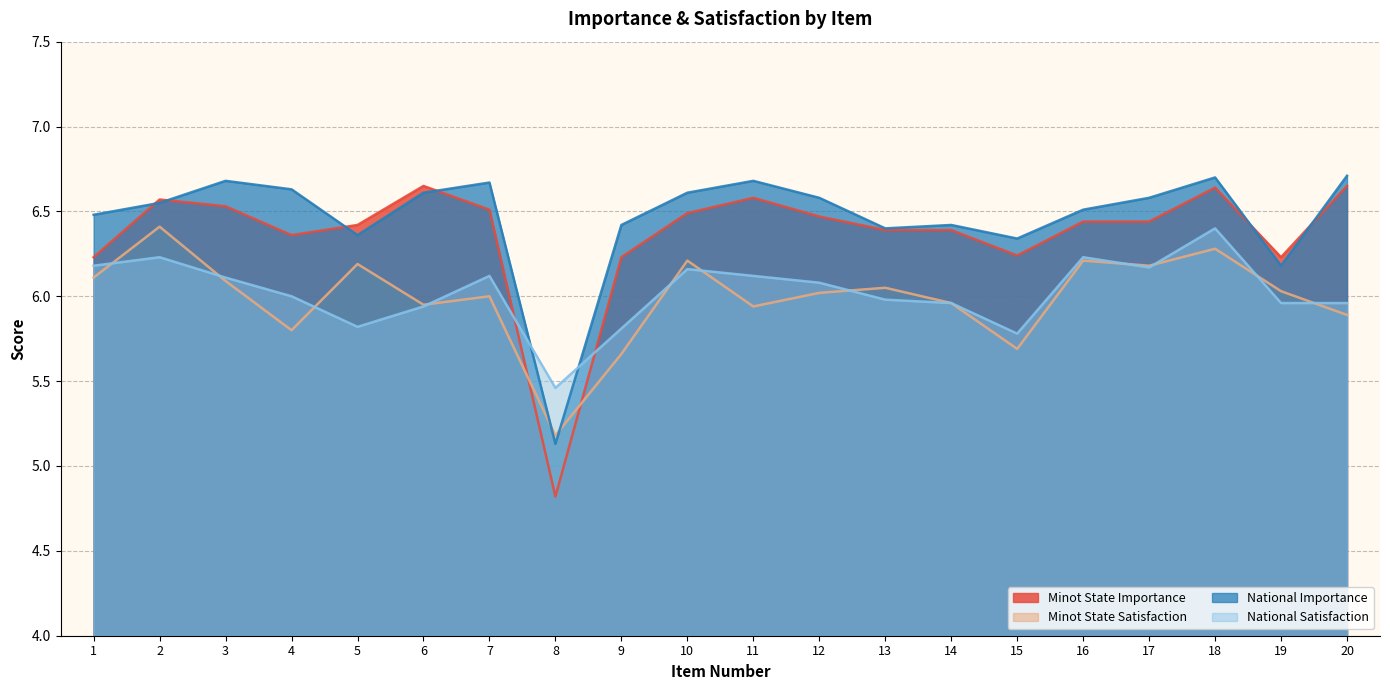

How many data points in National Importance are less than 6?

1